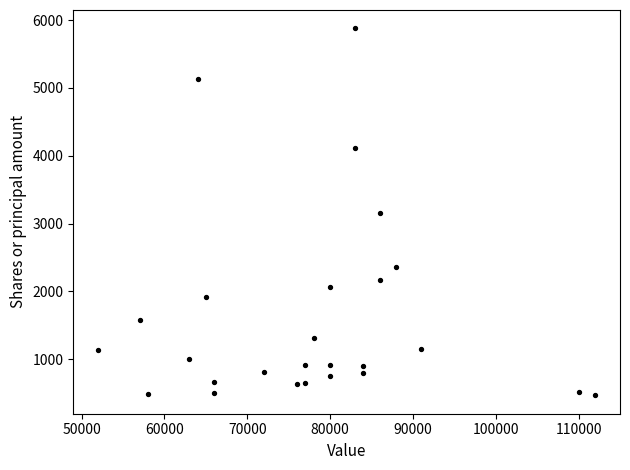

What is the range of Y values (max minus min)?

5410